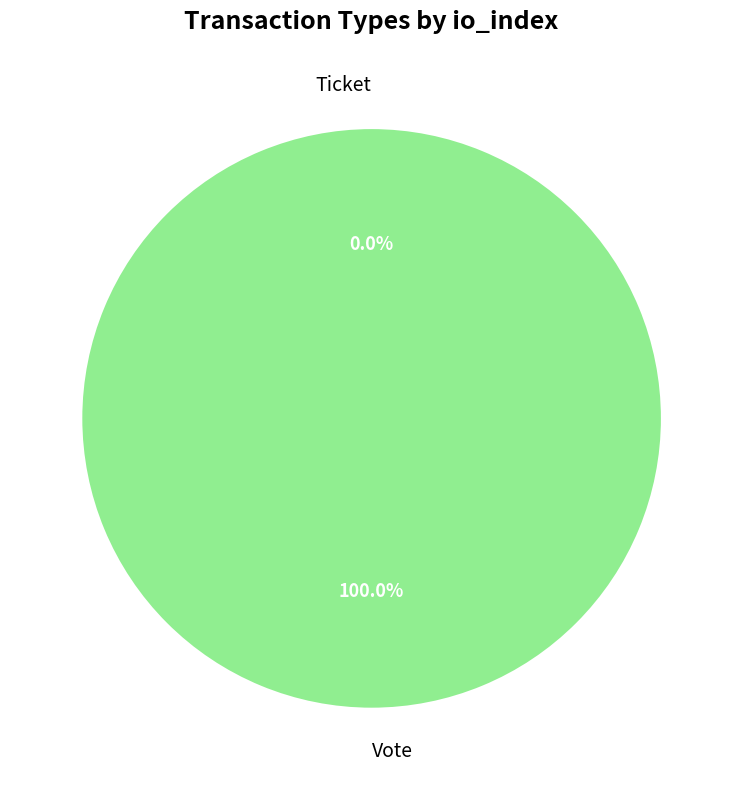

How many segments does this pie chart have?

2